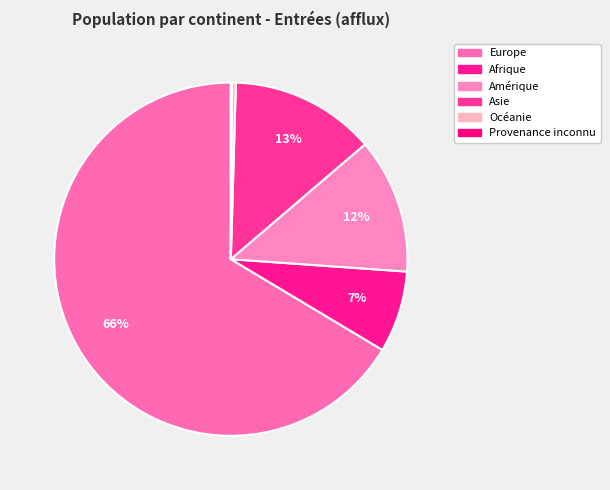

Which slice is the smallest?

Provenance inconnu